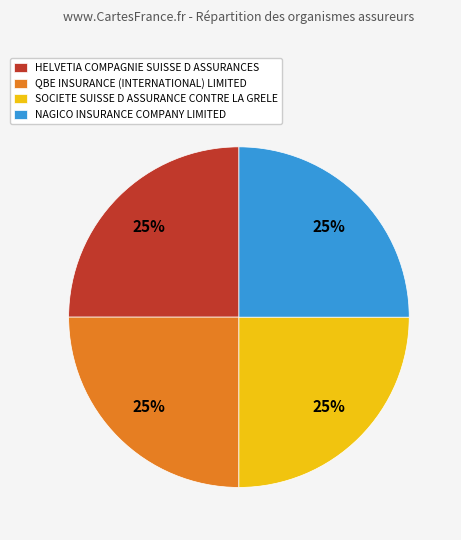

To the nearest percent, what is the combined percentage of HELVETIA COMPAGNIE SUISSE and NAGICO INSURANCE COMPANY?

50%